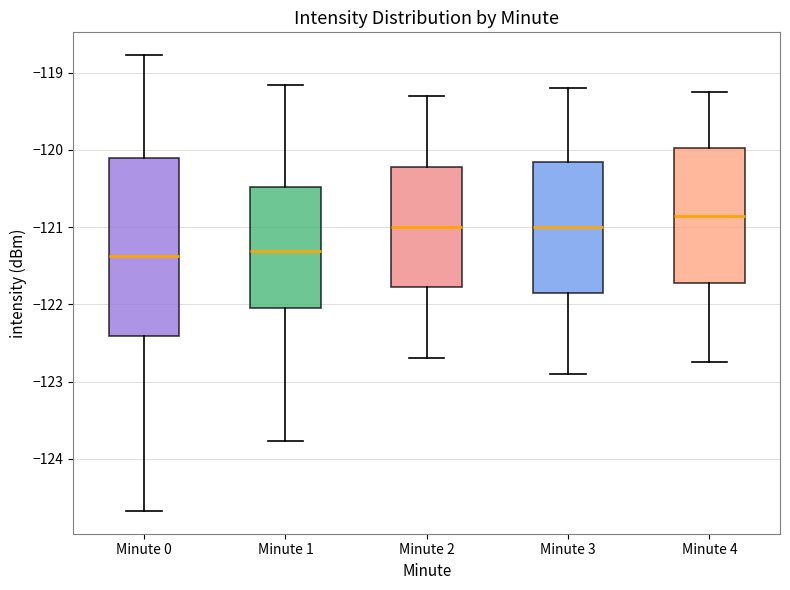

Comparing the boxes themselves (not the whiskers), which one is the tallest?

Minute 0